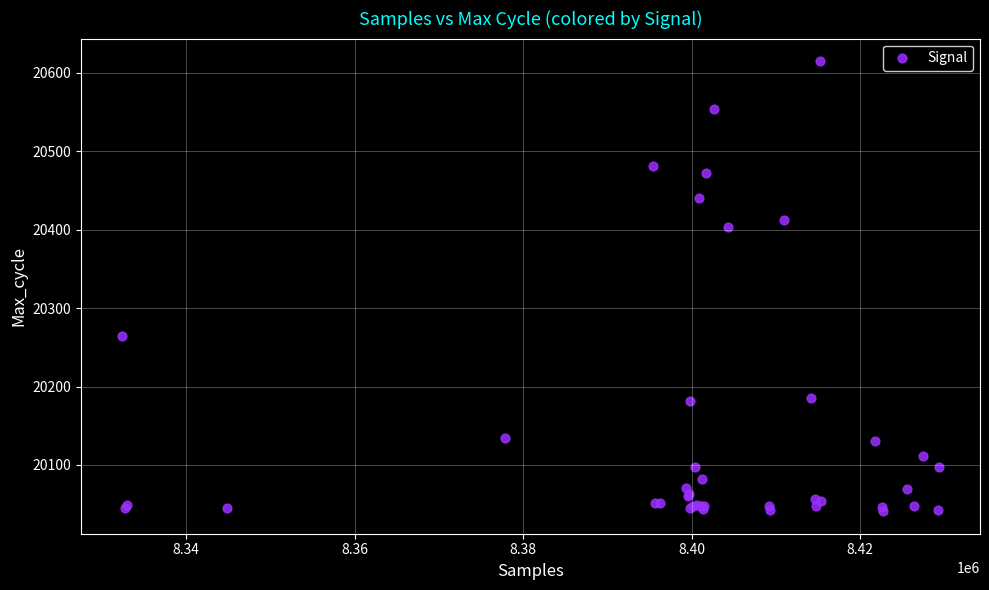

What Y value in the scatter plot is closest to 20328?

20264